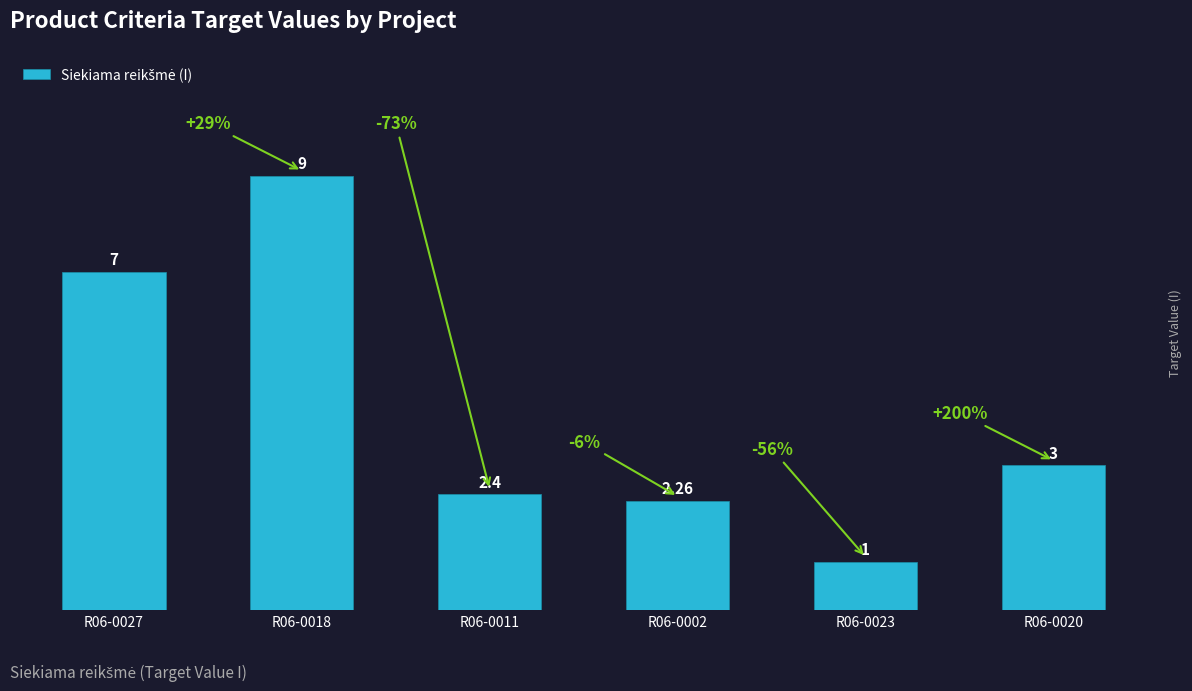

How many values are below 3?

3